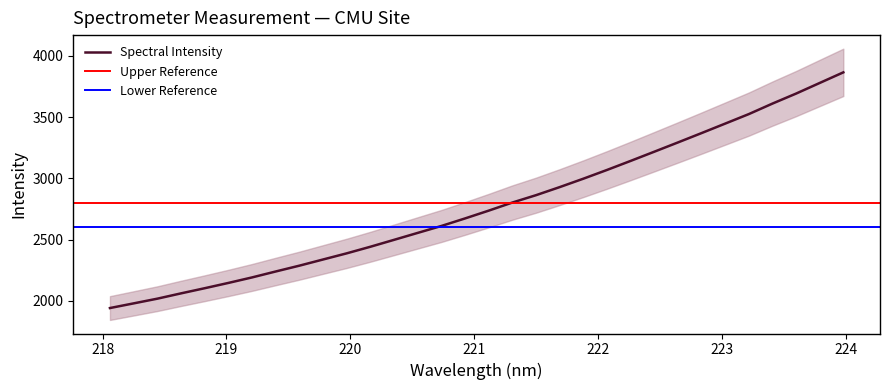

What is the value of the 24th point from the left?

3216.9